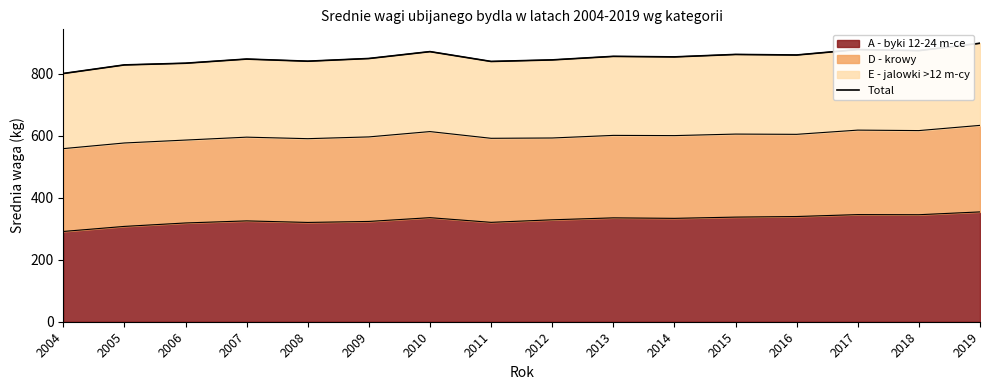

Approximately how many times larger is the value at 2014 compared to 2018?

1.0